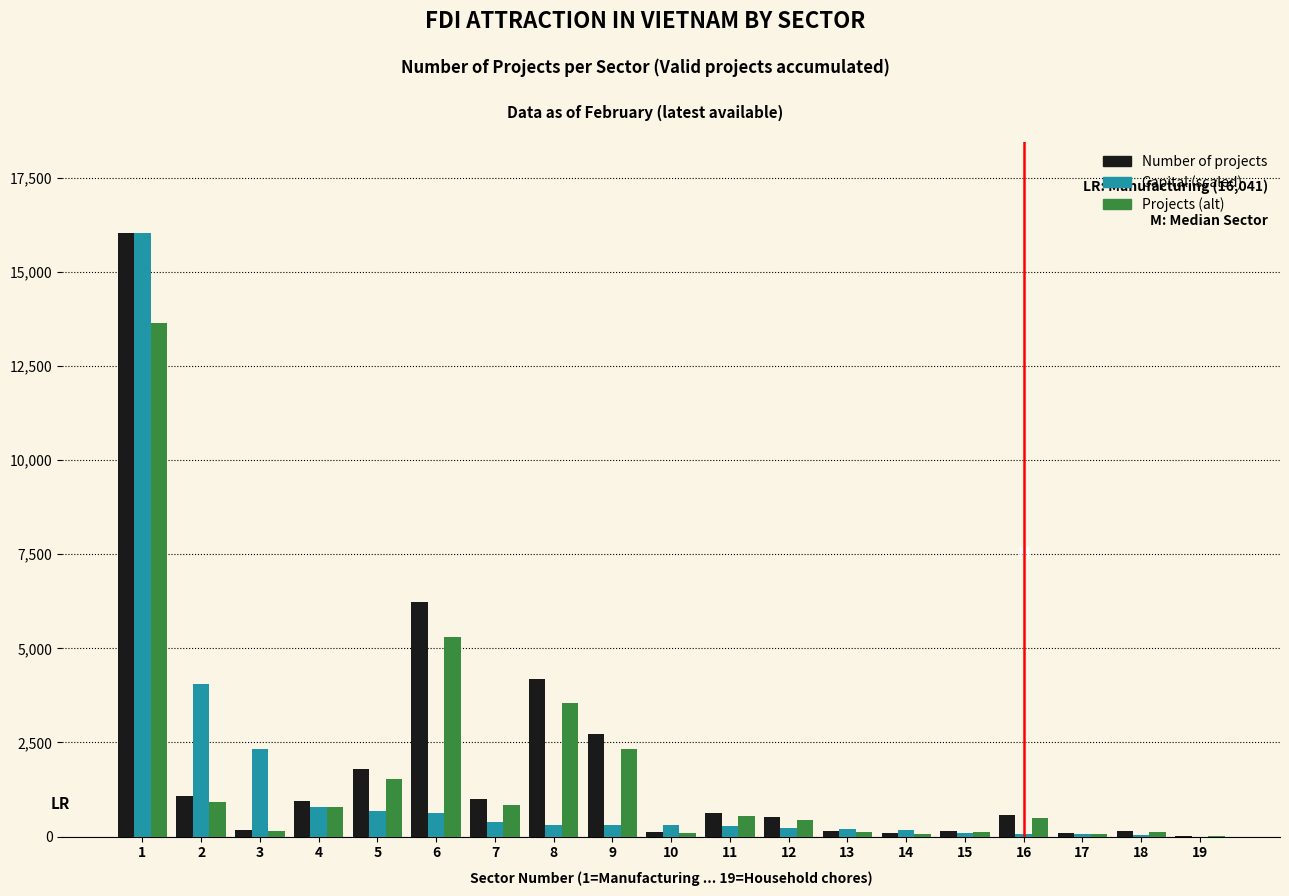

What is the greatest value displayed?

16041.0